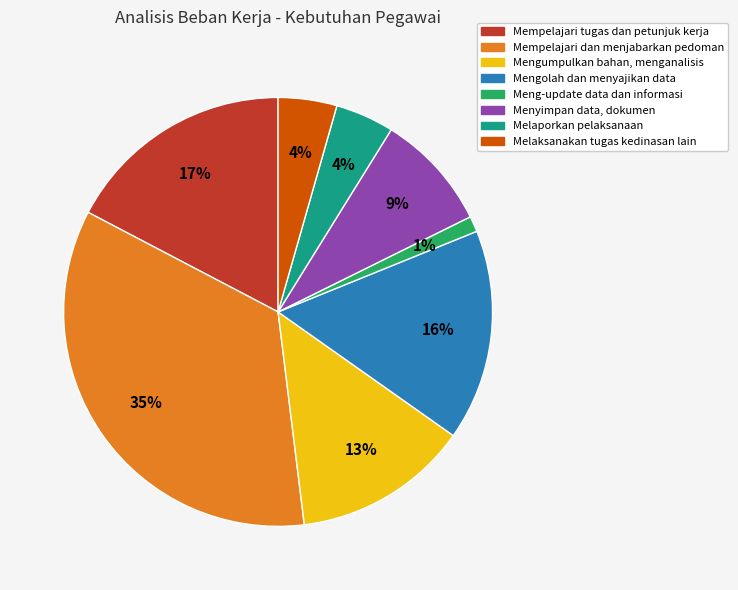

Combined, do Mengumpulkan bahan, menganalisis and Mengolah dan menyajikan data account for over 50%?

No